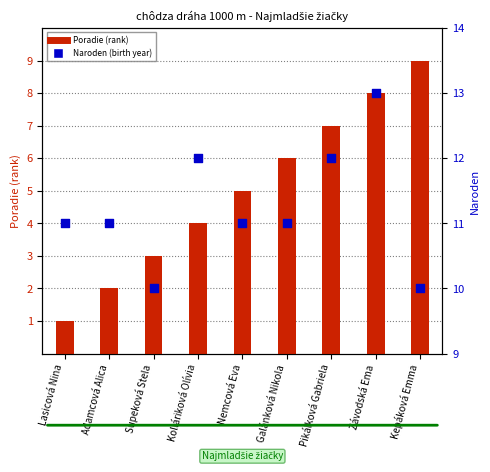

Is the value of Naroden (birth year) at Nemcová Eva greater than the value of Poradie (rank) at Kolláriková Olívia?

Yes